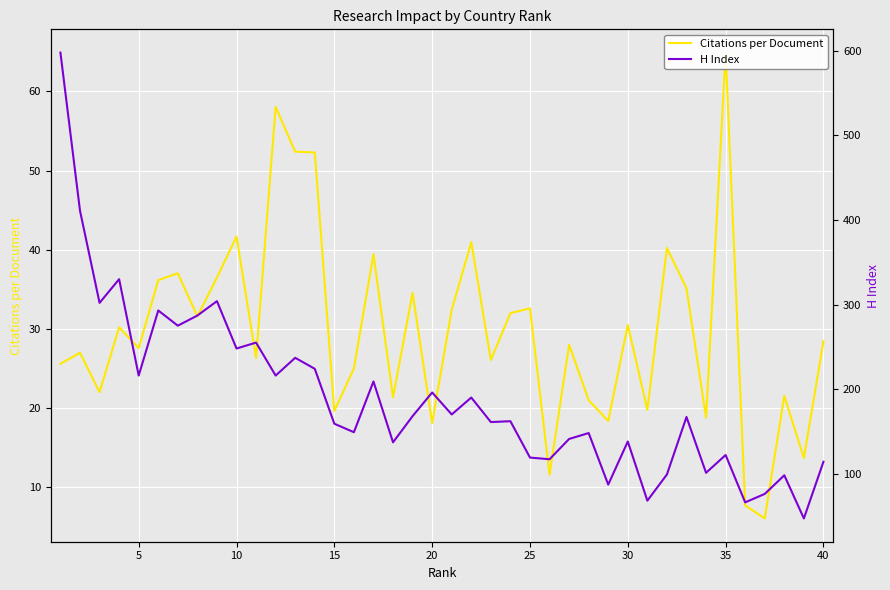

Rank the series by their maximum value, from highest to lowest.

H Index, Citations per Document